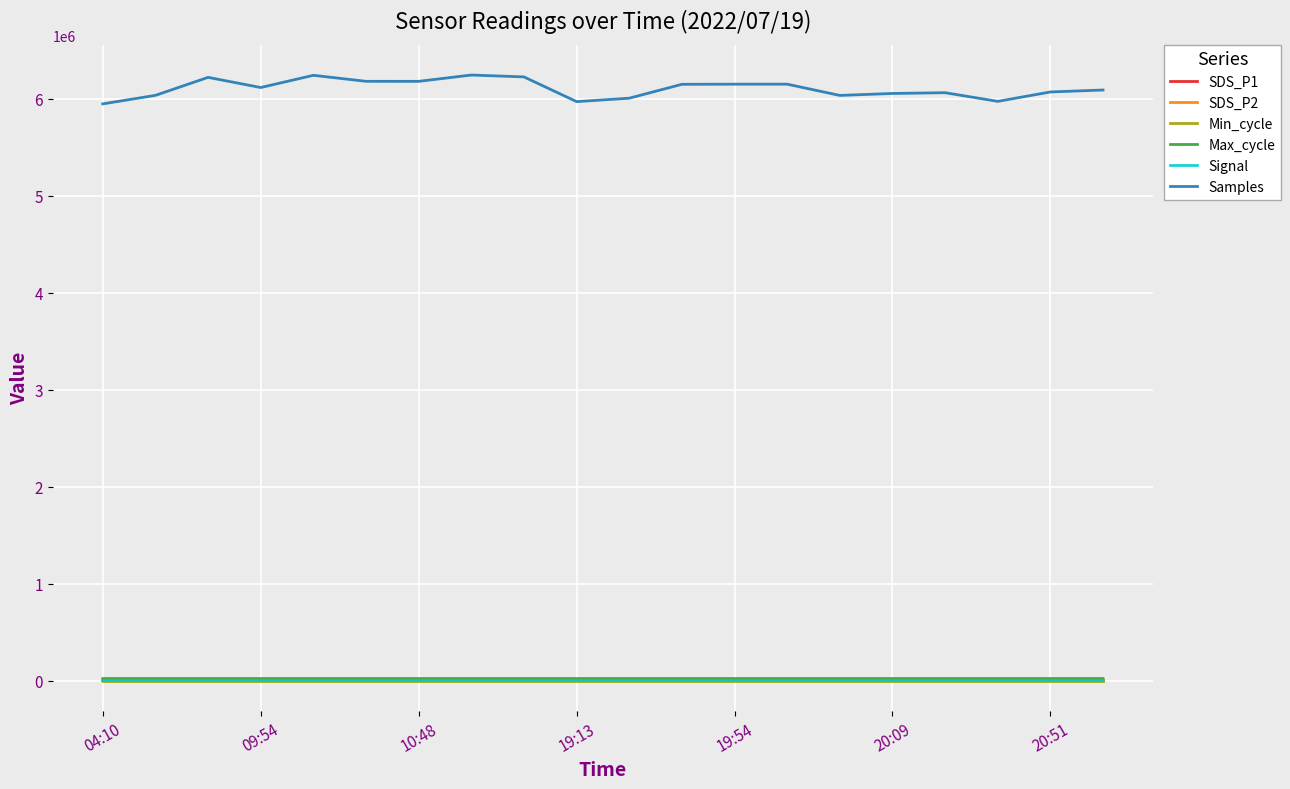

Does the chart display data point markers on the line(s)?

No